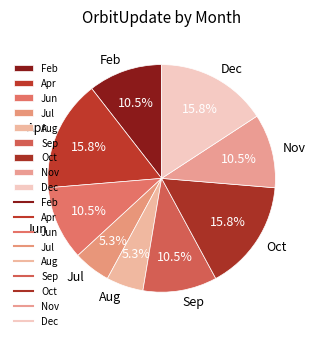

To the nearest percent, what percentage of the pie is Aug?

5%